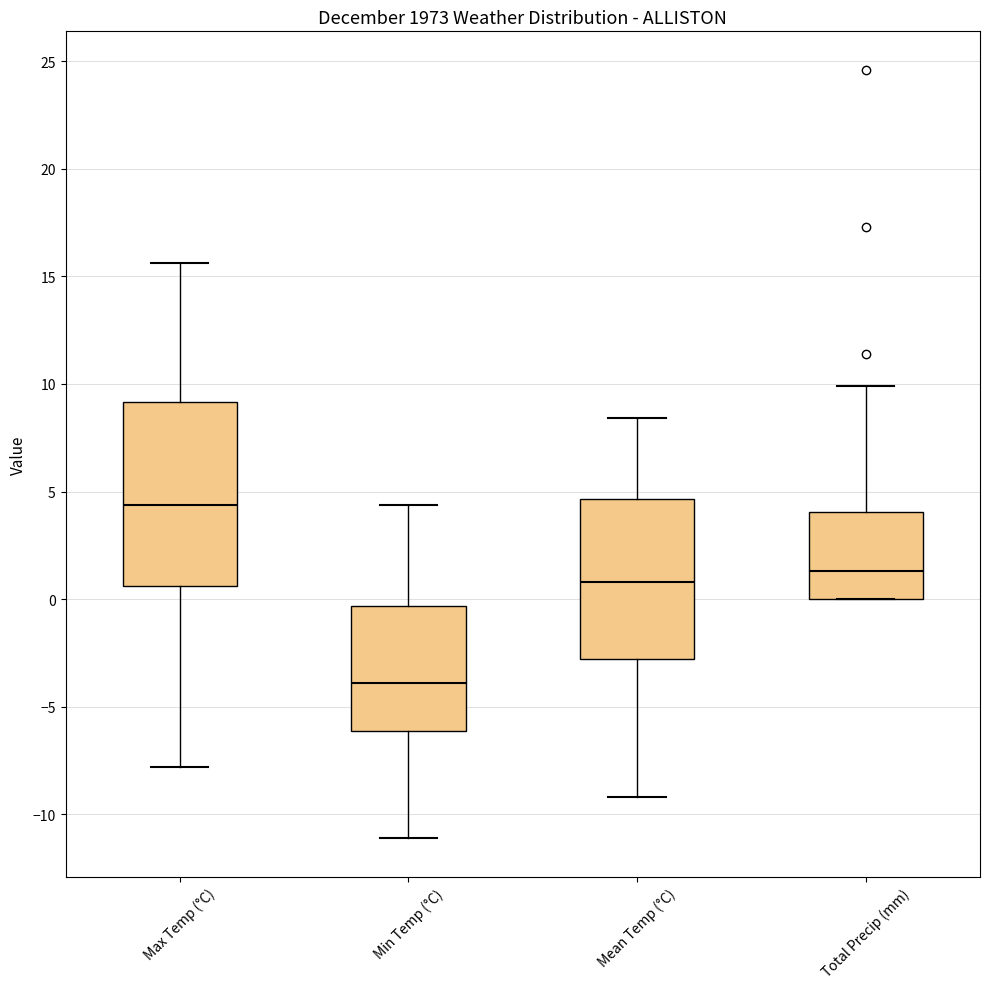

Reading left to right, transcribe this box plot: for each box, give where its median line is, the range the box spans, and where its two whiskers end, as read against the y-axis. The values are not printed on the chart, so give them approximately, as read against the axis.

Max Temp (°C): median 4.5, box 0.5 to 9.0, whiskers -8.0 to 15.5
Min Temp (°C): median -4.0, box -6.0 to -0.5, whiskers -11.0 to 4.5
Mean Temp (°C): median 1.0, box -3.0 to 4.5, whiskers -9.0 to 8.5
Total Precip (mm): median 1.5, box 0.0 to 4.0, whiskers 0.0 to 10.0